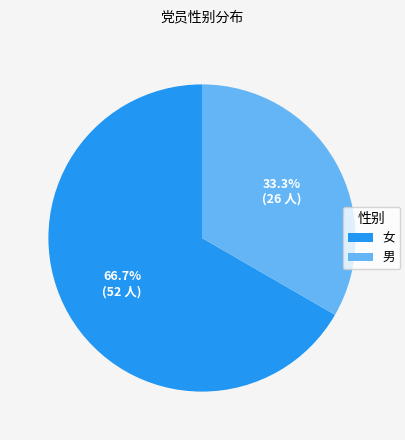

The 男 slice represents 22% of the pie. True or false?

False